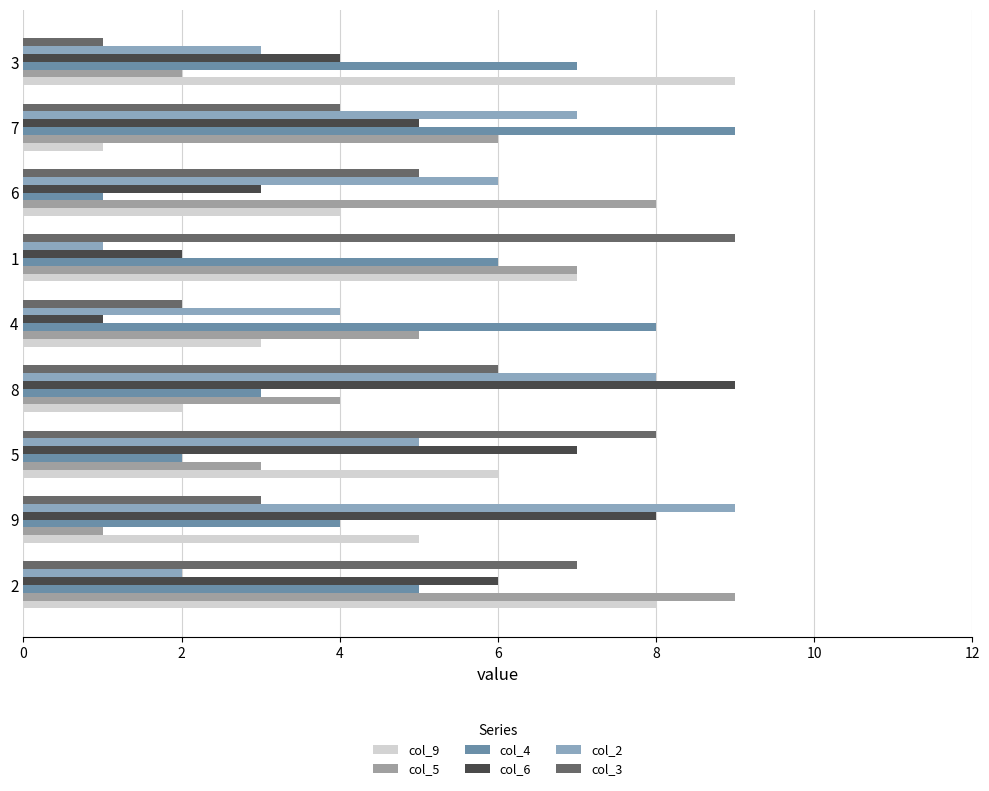

Is it true that col_6 equals 2 at 7?

False